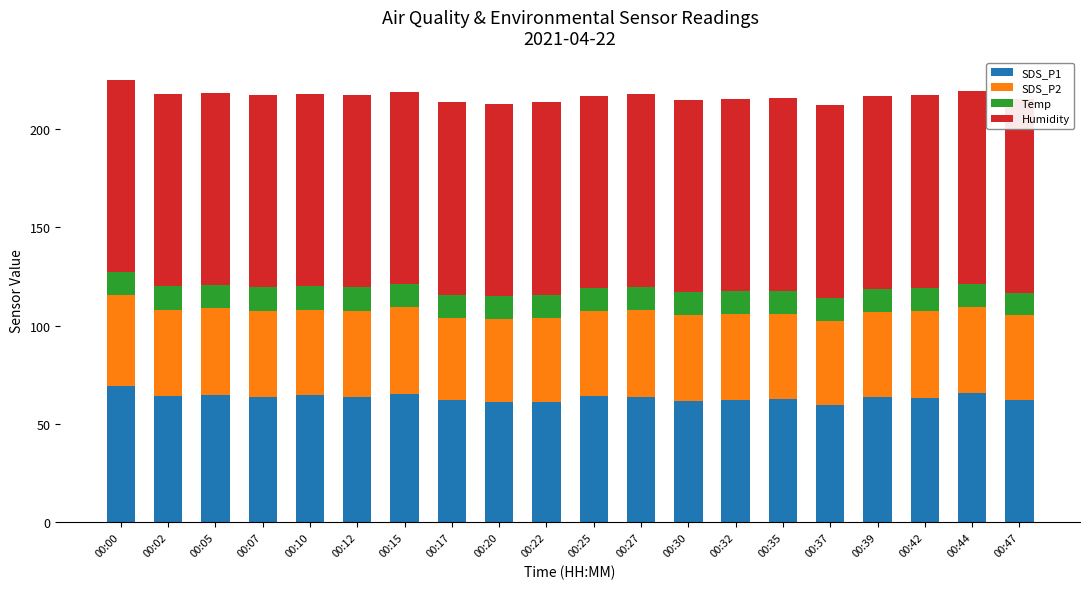

Reading left to right, transcribe all the data shown in this chart.

SDS_P1: 00:00=69.5	00:02=64.3	00:05=64.8	00:07=63.7	00:10=64.5	00:12=63.9	00:15=65.4	00:17=62.1	00:20=61.1	00:22=61.1	00:25=64.1	00:27=64.0	00:30=61.6	00:32=62.1	00:35=62.5	00:37=59.6	00:39=63.5	00:42=63.0	00:44=65.6	00:47=62.2
SDS_P2: 00:00=46.0	00:02=43.7	00:05=44.2	00:07=44.0	00:10=43.7	00:12=43.8	00:15=44.0	00:17=42.0	00:20=42.0	00:22=42.9	00:25=43.1	00:27=44.2	00:30=43.7	00:32=43.6	00:35=43.3	00:37=42.8	00:39=43.5	00:42=44.6	00:44=44.0	00:47=43.1
Temp: 00:00=12.0	00:02=12.0	00:05=12.0	00:07=11.9	00:10=11.9	00:12=11.9	00:15=11.8	00:17=11.8	00:20=11.8	00:22=11.7	00:25=11.7	00:27=11.7	00:30=11.7	00:32=11.7	00:35=11.6	00:37=11.6	00:39=11.6	00:42=11.6	00:44=11.5	00:47=11.5
Humidity: 00:00=97.5	00:02=97.6	00:05=97.6	00:07=97.6	00:10=97.6	00:12=97.7	00:15=97.7	00:17=97.7	00:20=97.8	00:22=97.9	00:25=97.9	00:27=97.9	00:30=98.0	00:32=98.0	00:35=98.1	00:37=98.1	00:39=98.2	00:42=98.2	00:44=98.2	00:47=98.3